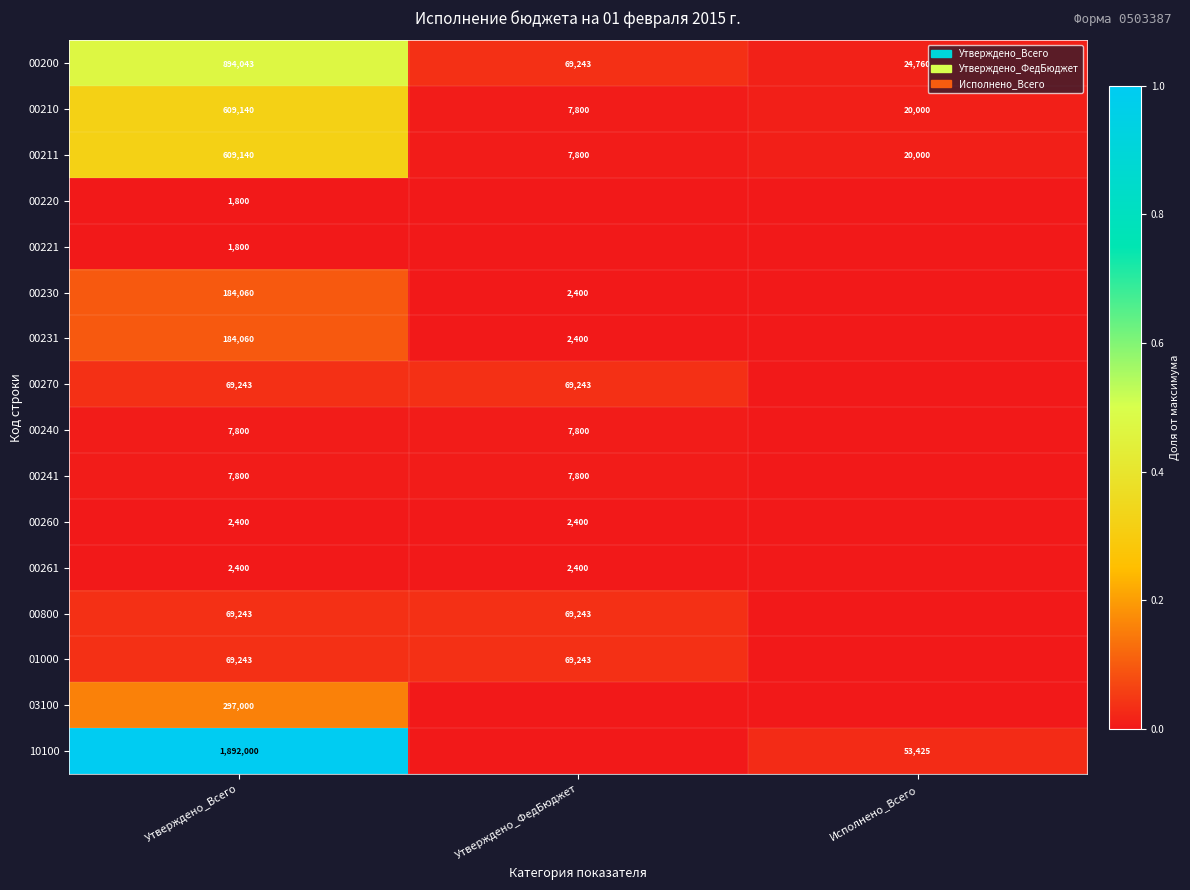

At which category is the sum across all series the highest?

Утверждено_Всего